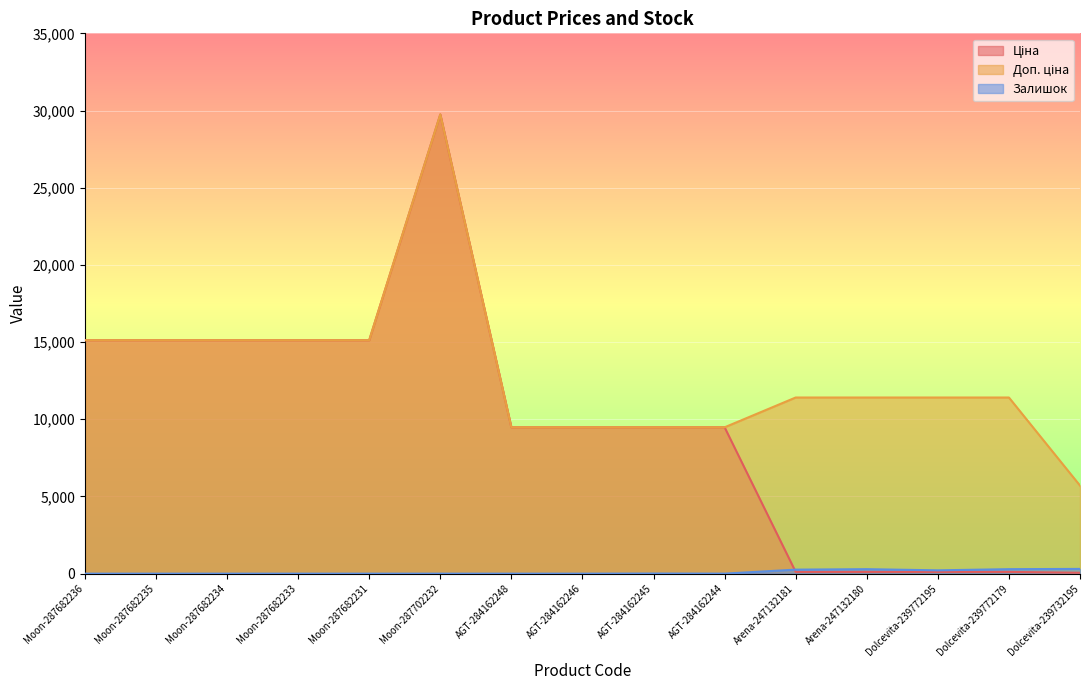

What are all the series names shown in the legend?

Ціна, Доп. ціна, Залишок